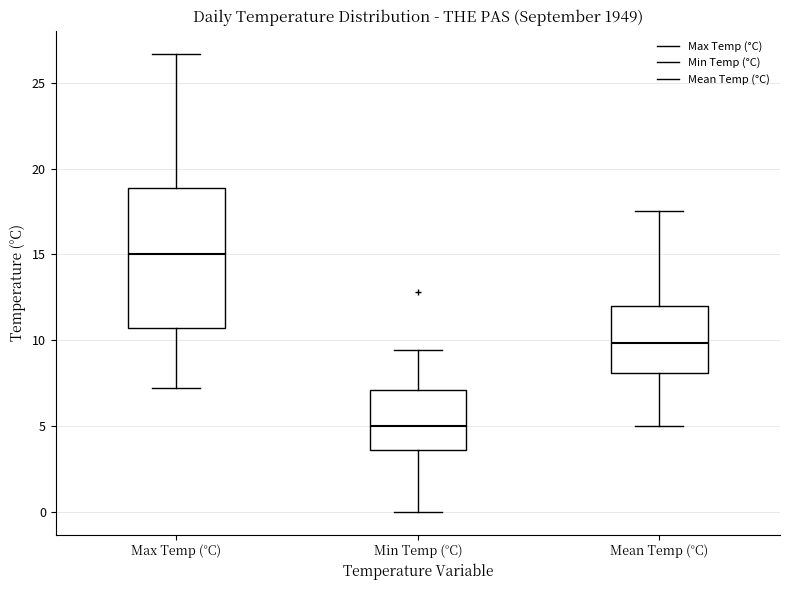

Comparing the boxes themselves (not the whiskers), which one is the tallest?

Max Temp (°C)